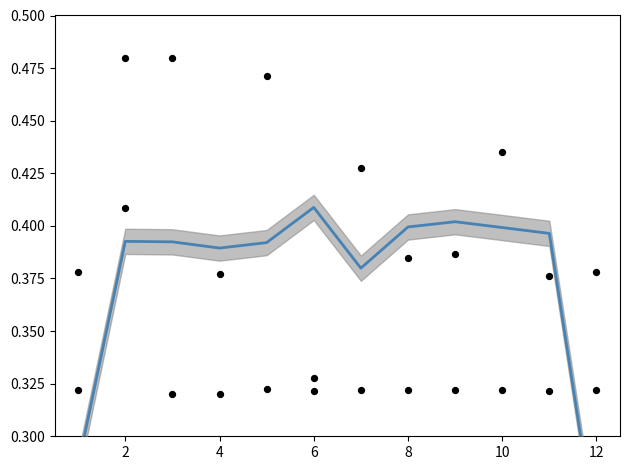

Is the value of начислено (сглаженное) at 8 greater than the value of начислено at 0?

Yes